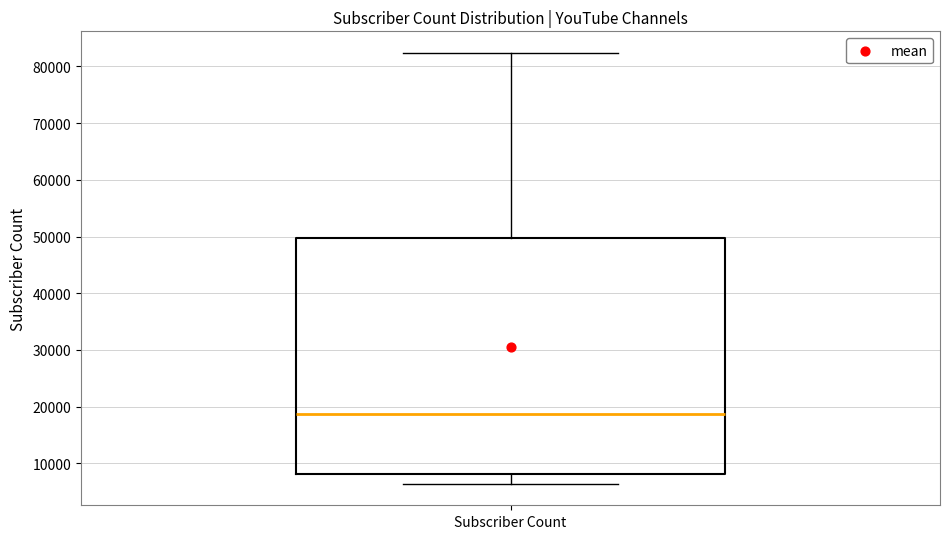

Where does the median line of the box for Subscriber Count sit on the y-axis? The values are not printed on the chart, so give them approximately, as read against the axis.

19000